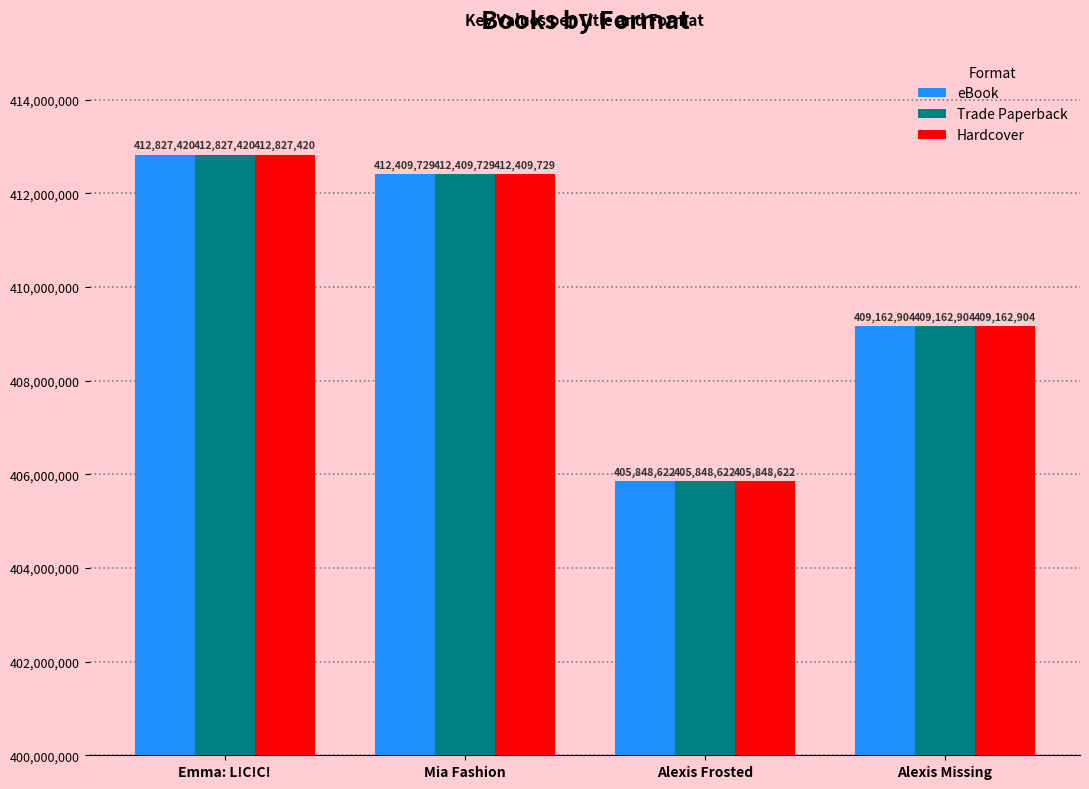

The eBook series shows 564350329 at Mia Fashion. True or false?

False